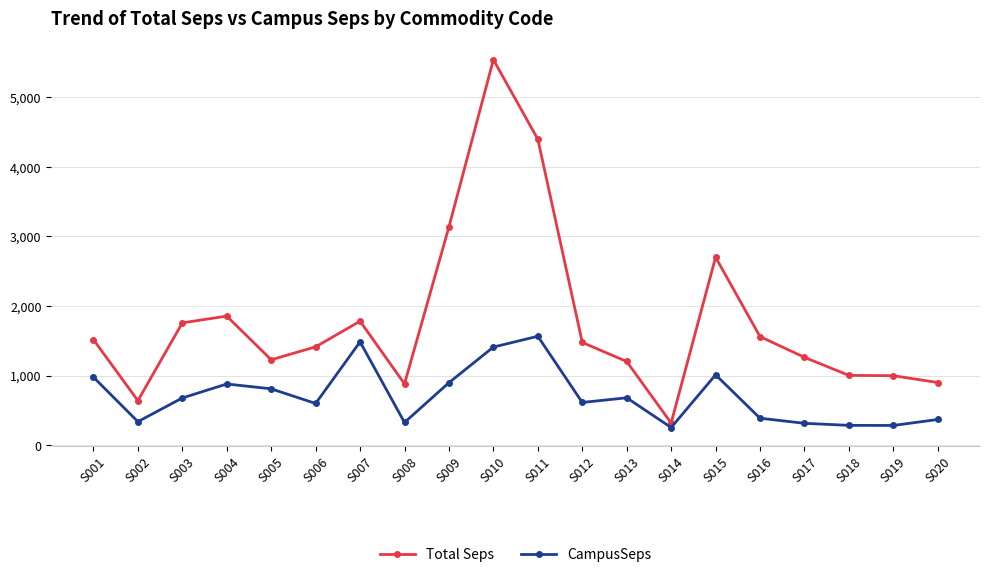

What is the difference between the Total Seps values at S002 and S001?

877.9